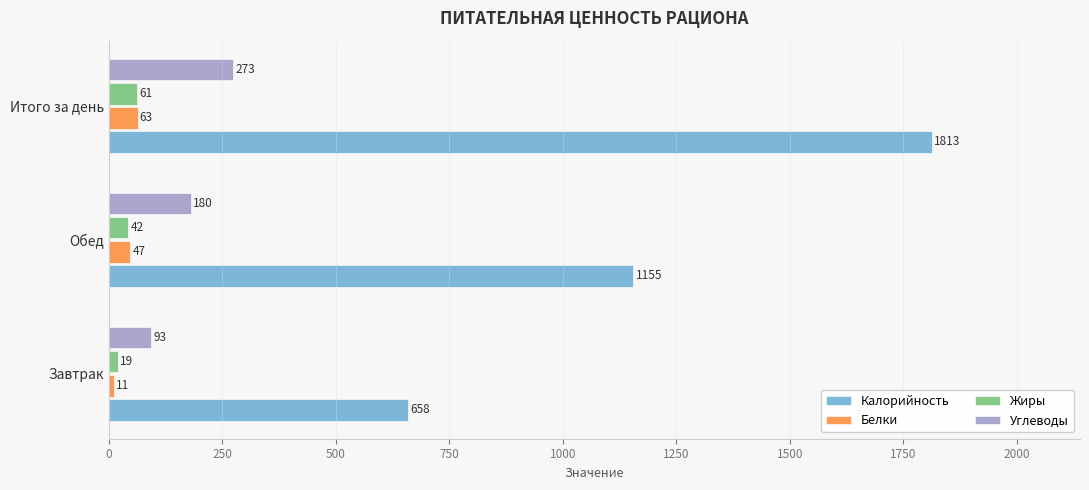

Which series has the widest spread of values?

Калорийность